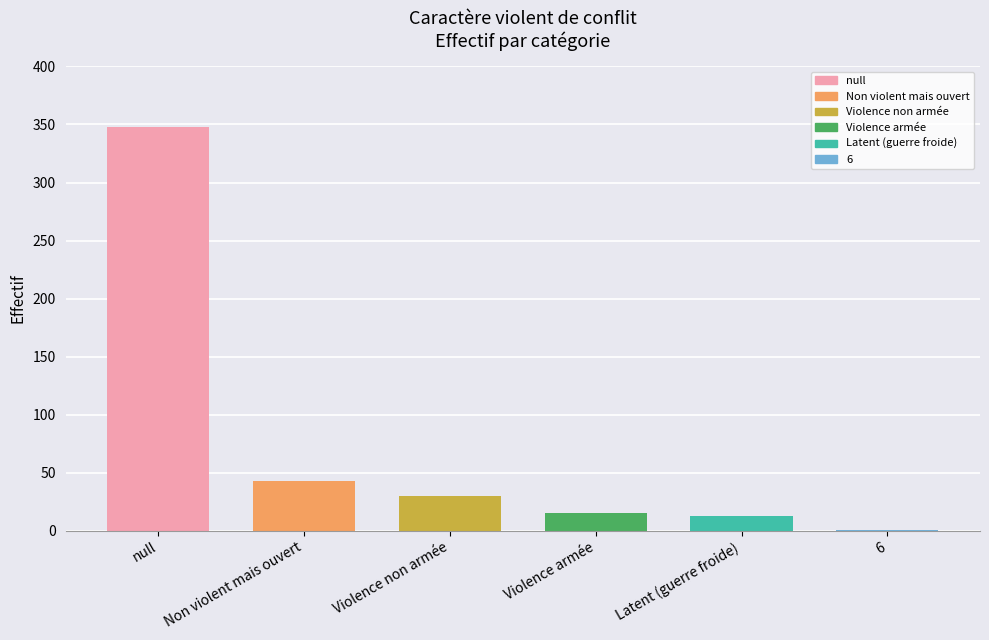

What is the difference between the values at Latent (guerre froide) and null?

335